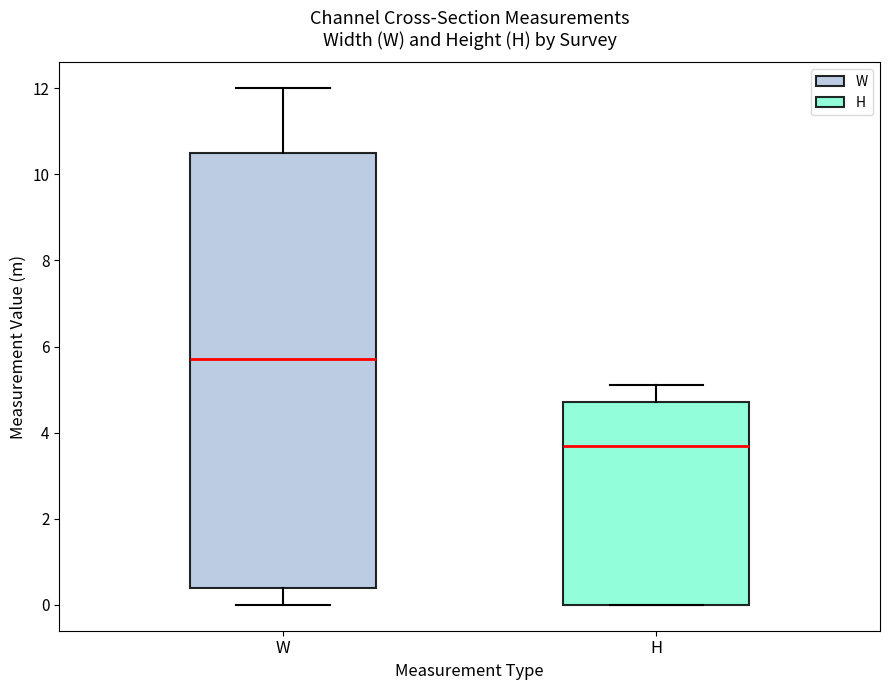

Where is the lower edge of the box for H on the y-axis? The values are not printed on the chart, so give them approximately, as read against the axis.

0.0